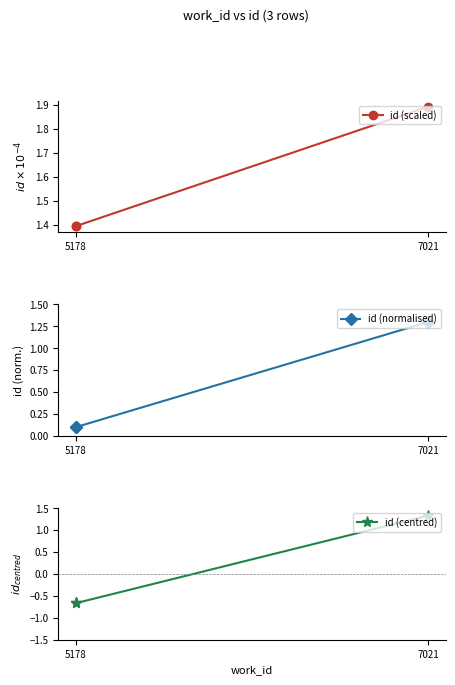

Which series has the widest spread of values?

id (centred)